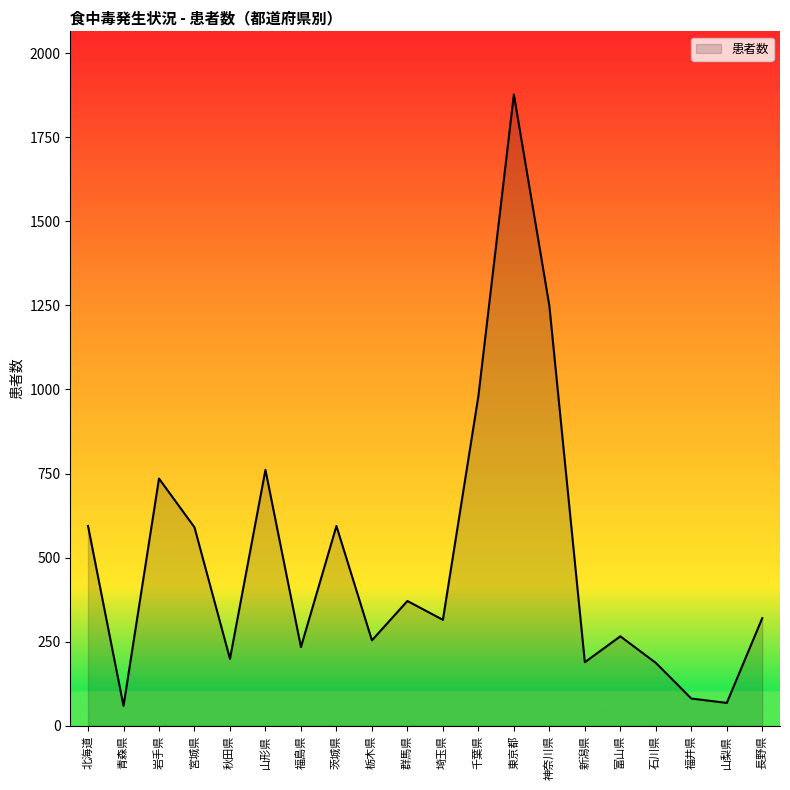

What is the smallest value displayed?

59